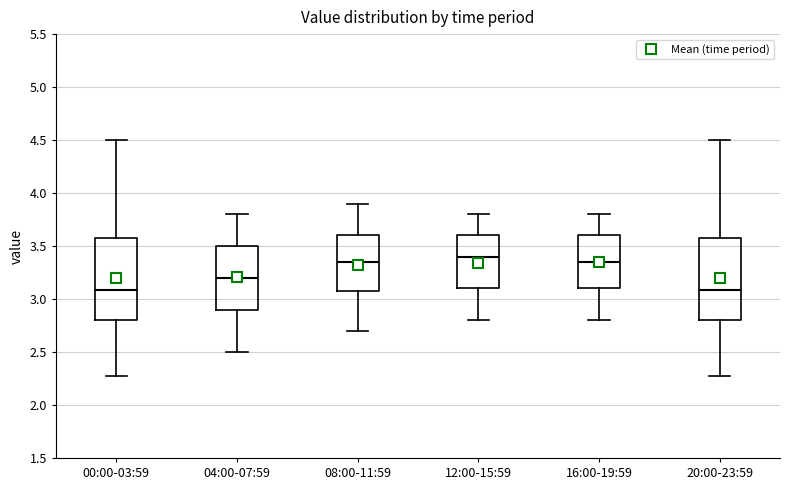

Reading left to right, transcribe this box plot: for each box, give where its median line is, the range the box spans, and where its two whiskers end, as read against the y-axis. The values are not printed on the chart, so give them approximately, as read against the axis.

00:00-03:59: median 3.10, box 2.80 to 3.60, whiskers 2.25 to 4.50
04:00-07:59: median 3.20, box 2.90 to 3.50, whiskers 2.50 to 3.80
08:00-11:59: median 3.35, box 3.10 to 3.60, whiskers 2.70 to 3.90
12:00-15:59: median 3.40, box 3.10 to 3.60, whiskers 2.80 to 3.80
16:00-19:59: median 3.35, box 3.10 to 3.60, whiskers 2.80 to 3.80
20:00-23:59: median 3.10, box 2.80 to 3.60, whiskers 2.25 to 4.50